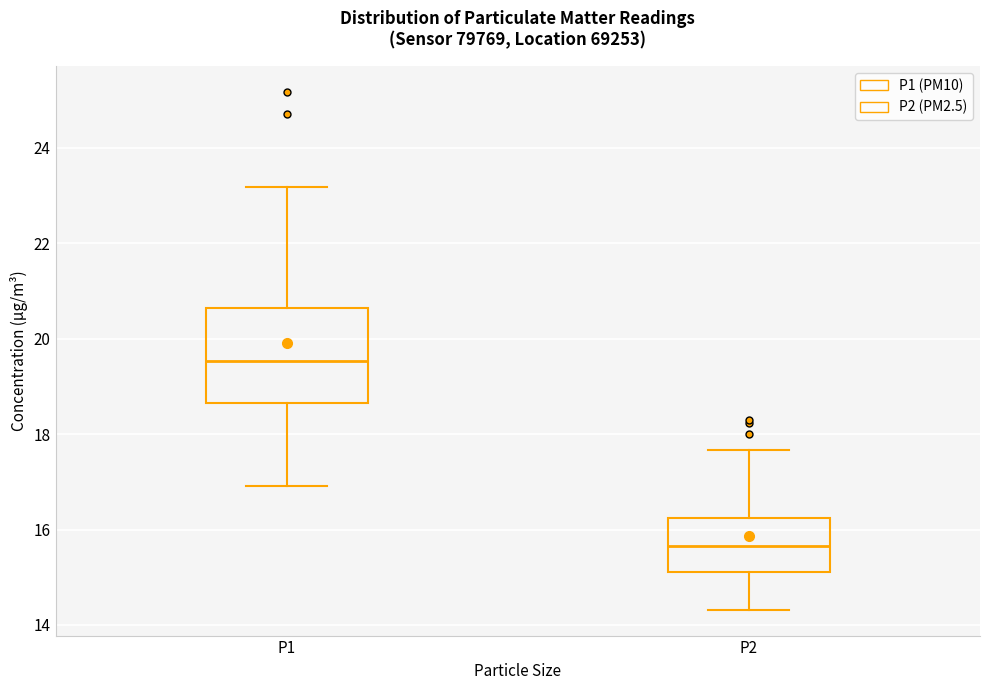

Reading left to right, read every box against the y-axis: the position of its median line, the range the box covers, and the ends of its whiskers. The values are not printed on the chart, so give them approximately, as read against the axis.

P1: median 19.6, box 18.6 to 20.6, whiskers 17.0 to 23.2
P2: median 15.6, box 15.2 to 16.2, whiskers 14.4 to 17.6